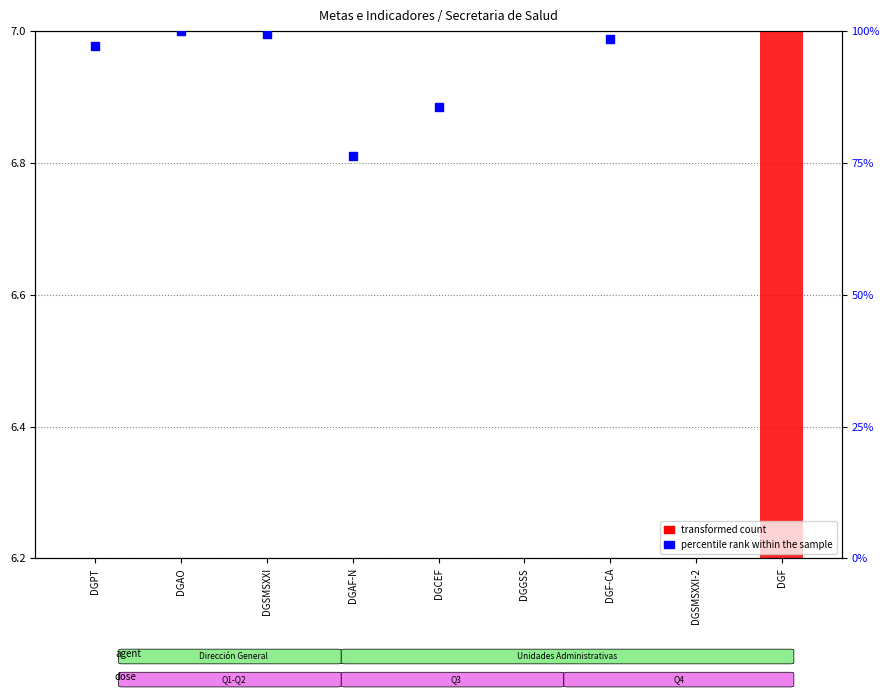

Which series contains the highest Y value?

percentile rank within the sample